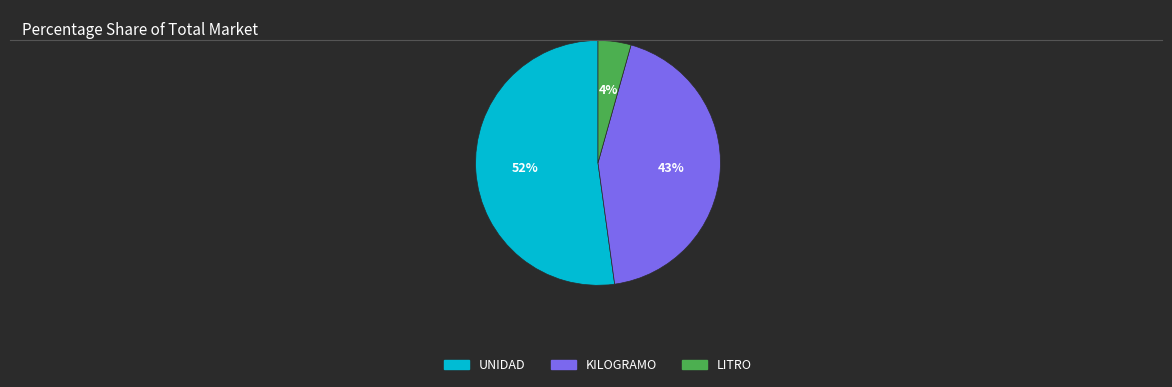

To the nearest percent, what percentage of the pie is KILOGRAMO?

43%